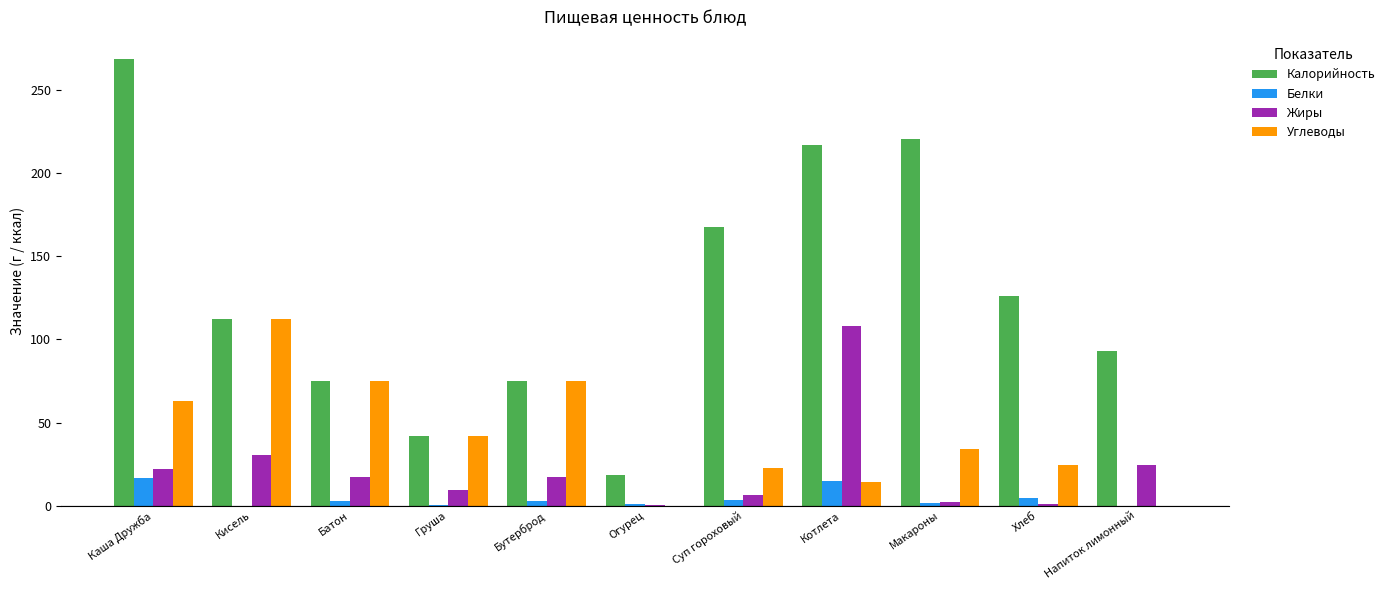

The Калорийность series shows 75.0 at Бутерброд. True or false?

True